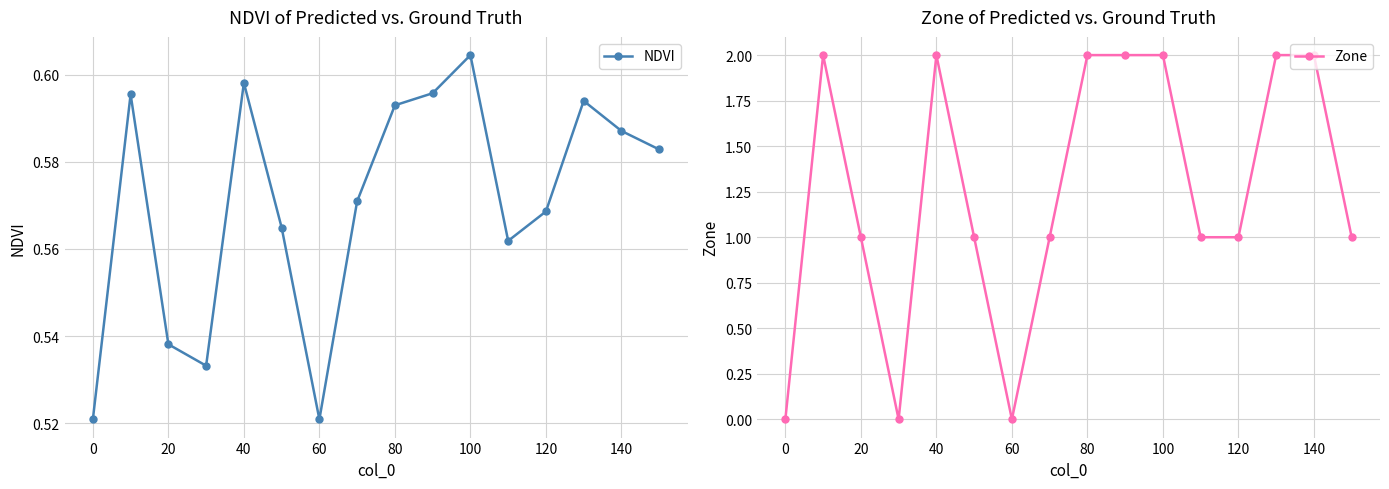

True or false: NDVI has a value of 0.8 at 20.

False